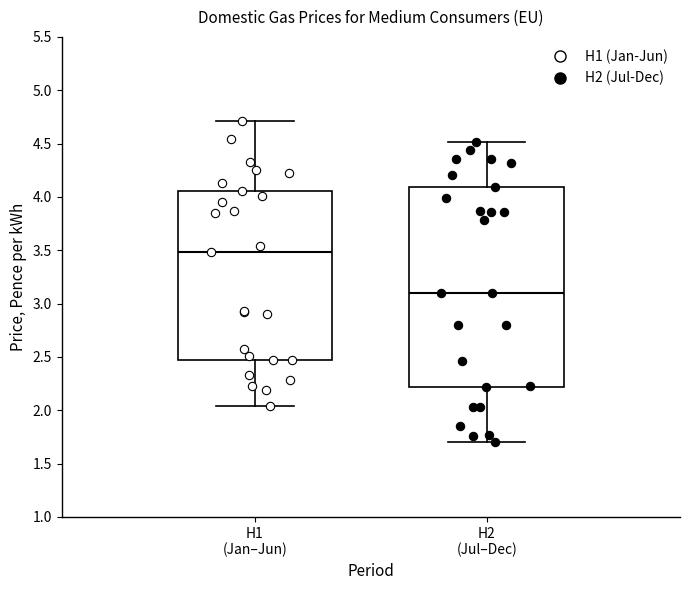

Reading left to right, transcribe this box plot: for each box, give where its median line is, the range the box spans, and where its two whiskers end, as read against the y-axis. The values are not printed on the chart, so give them approximately, as read against the axis.

H1 (Jan–Jun): median 3.50, box 2.45 to 4.05, whiskers 2.05 to 4.70
H2 (Jul–Dec): median 3.10, box 2.20 to 4.10, whiskers 1.70 to 4.50